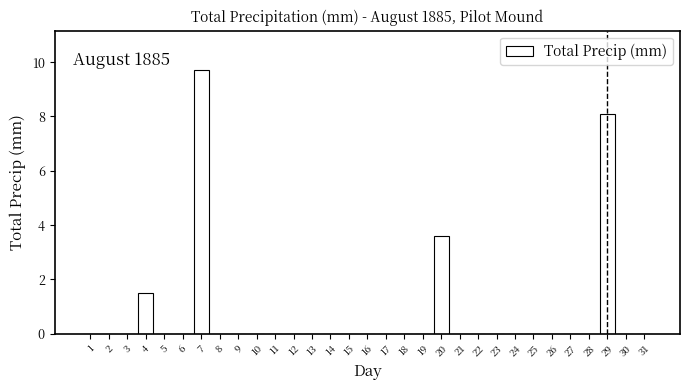

What is the change in value from 4 to 21?

-1.5